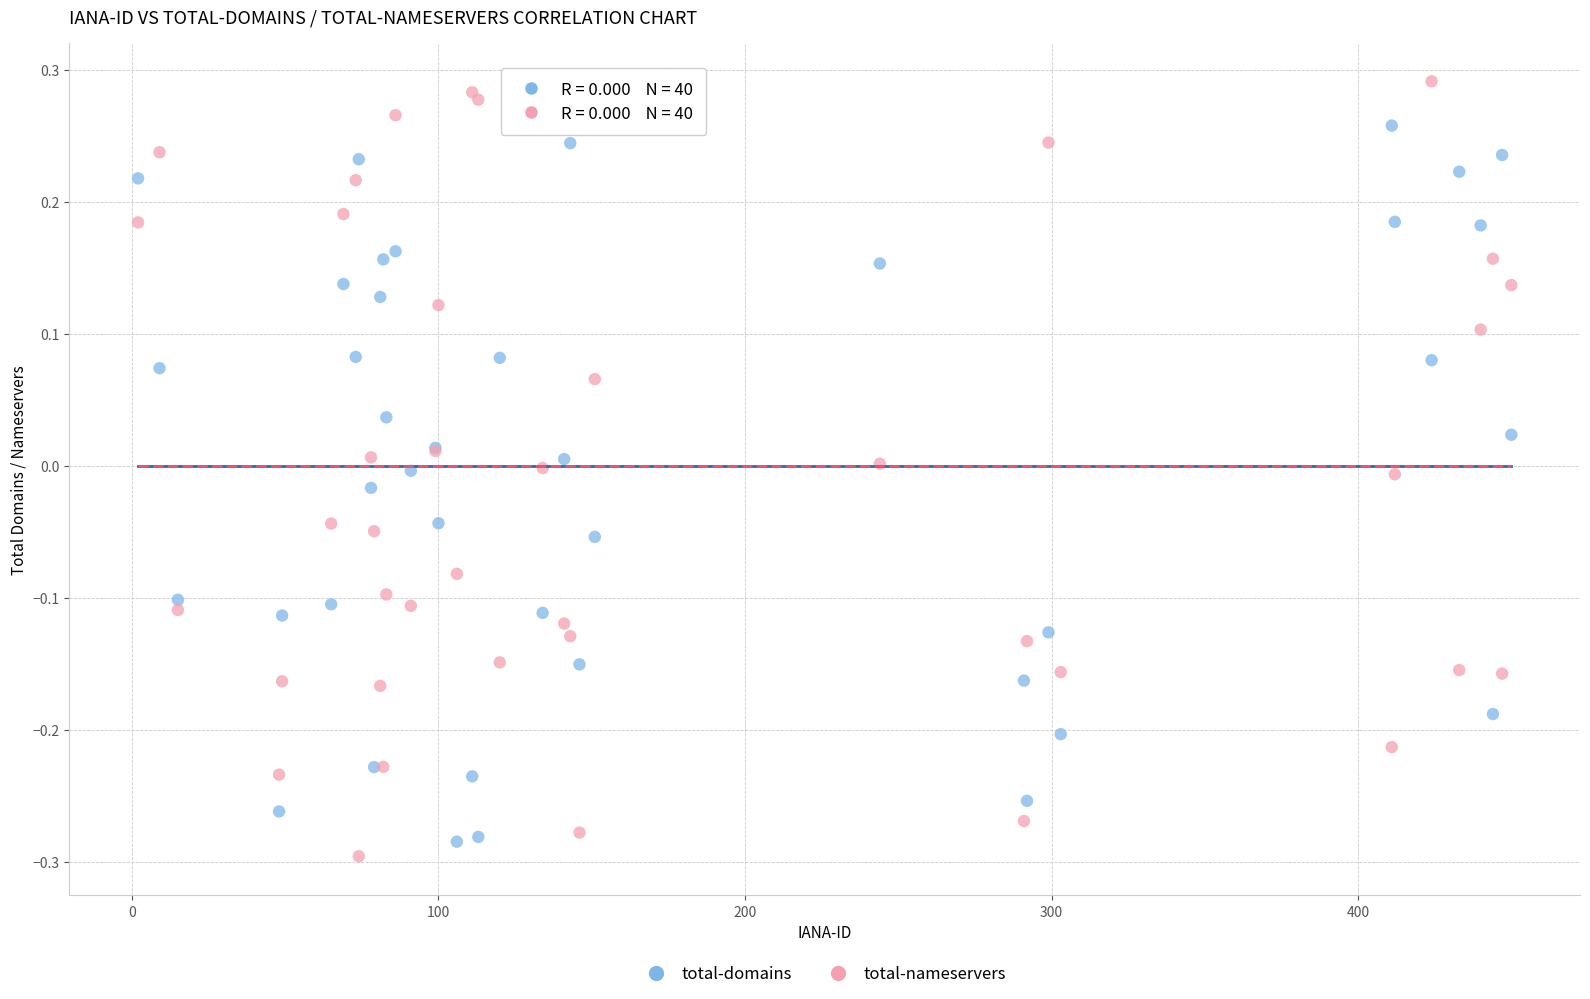

Which series has the largest Y range (max minus min)?

total-nameservers